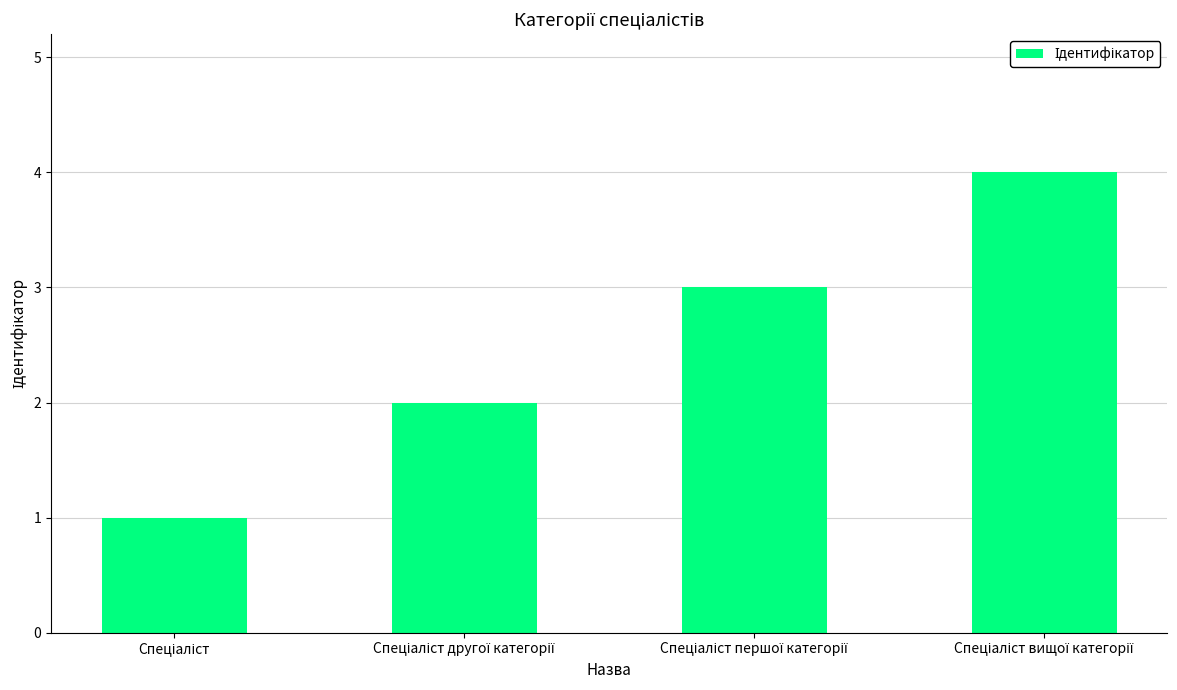

What is the smallest value displayed?

1